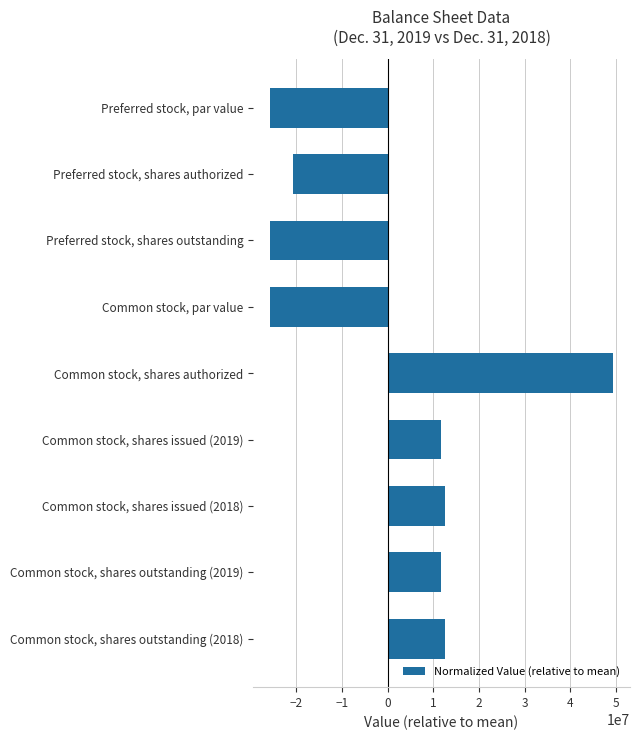

Between Common stock, shares authorized and Common stock, shares outstanding (2019), which is larger?

Common stock, shares authorized